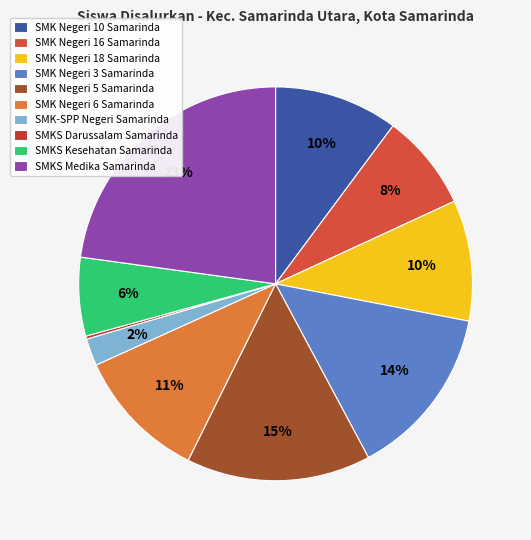

Is it true that SMK Negeri 3 Samarinda is 14% of the pie?

True